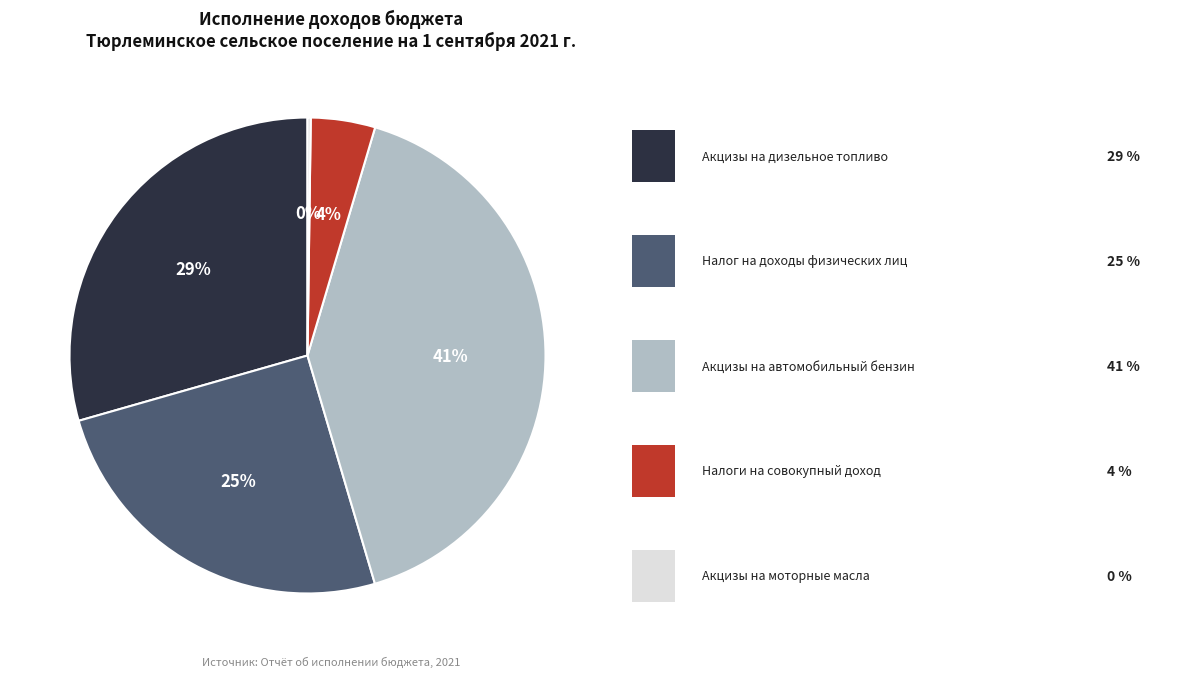

Is there a majority slice in this chart?

No